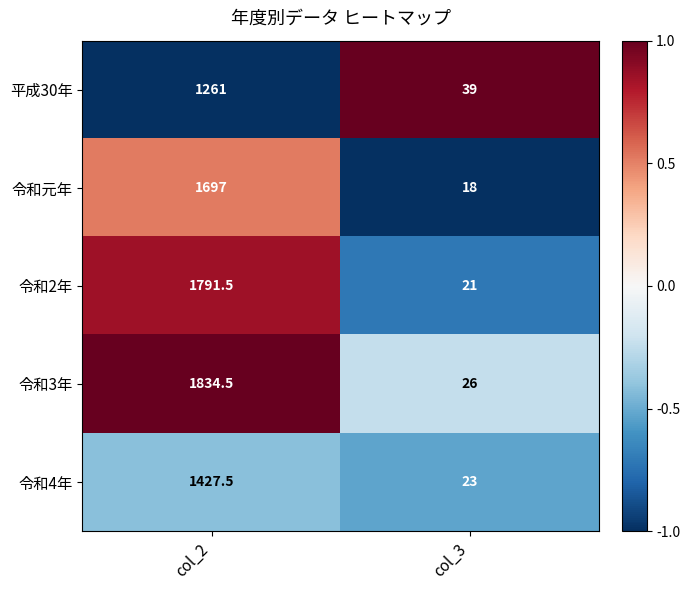

Where does the 令和4年 series first go above 1427?

col_2